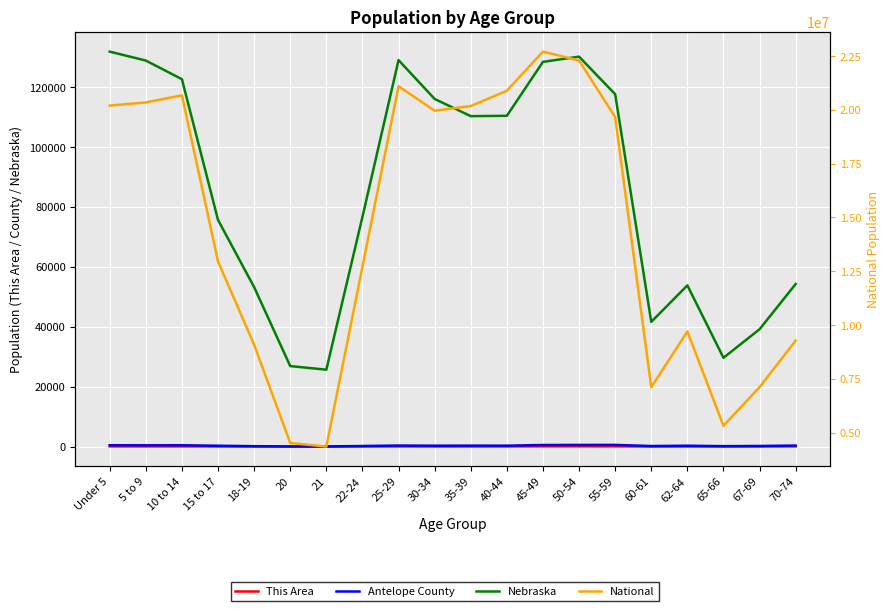

What is the difference between the highest and lowest values at 10 to 14?

20677143